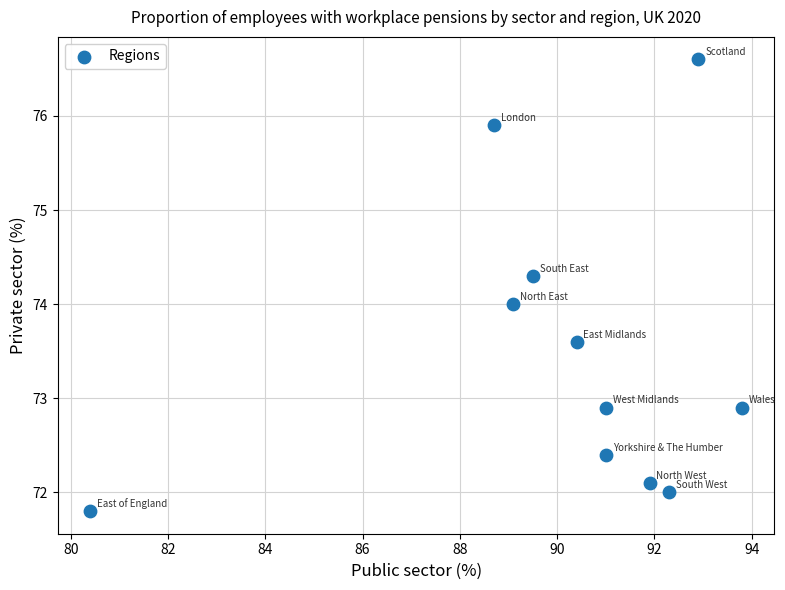

What is the average X value?

90.1